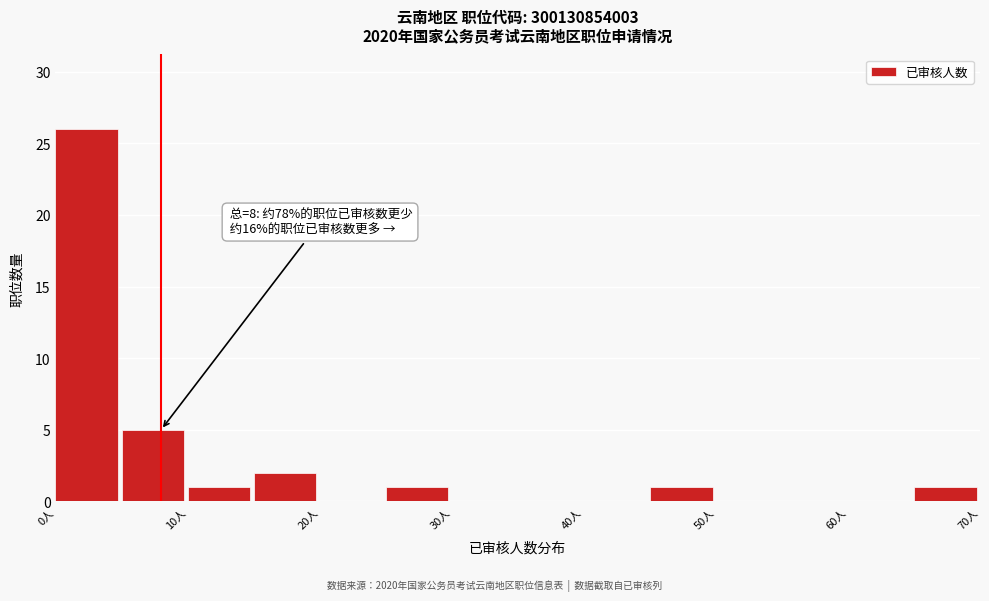

Over which range of the x-axis is the bar tallest?

0 to 5